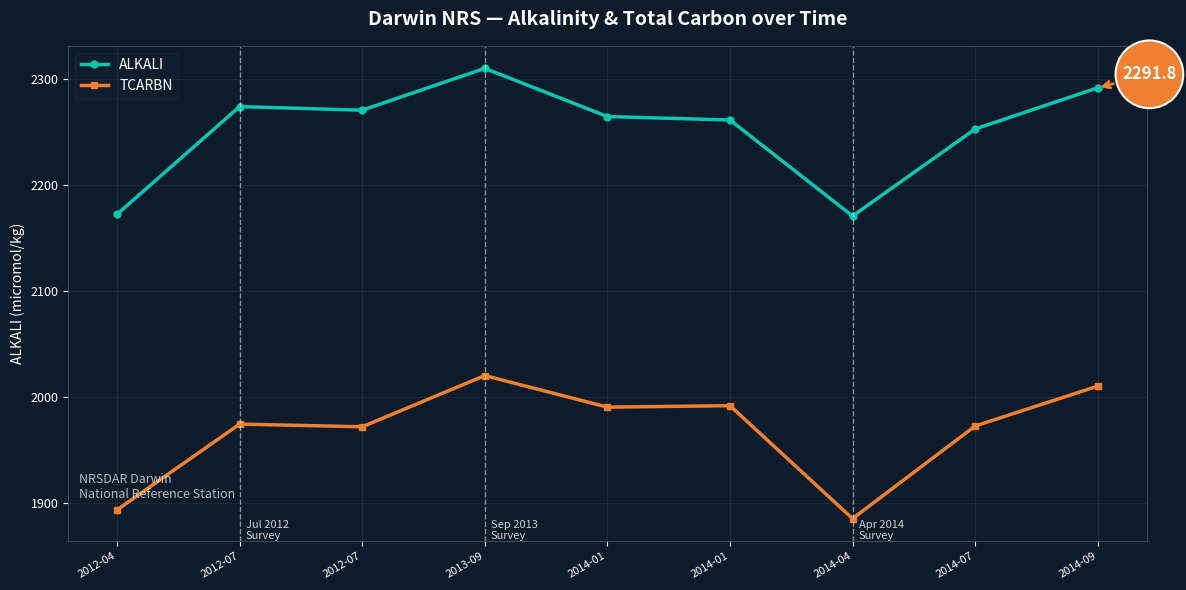

True or false: TCARBN and ALKALI intersect in this chart.

False